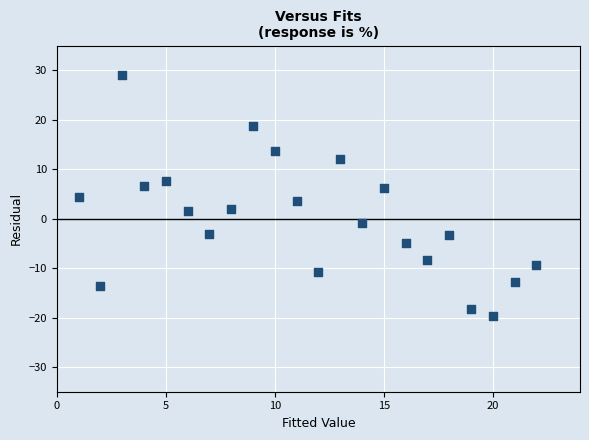

What is the range of Y values (max minus min)?

48.8